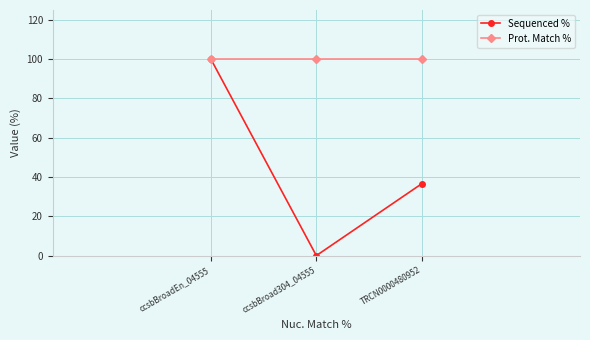

What is the spread (max minus min) of values at ccsbBroad304_04555?

100.0